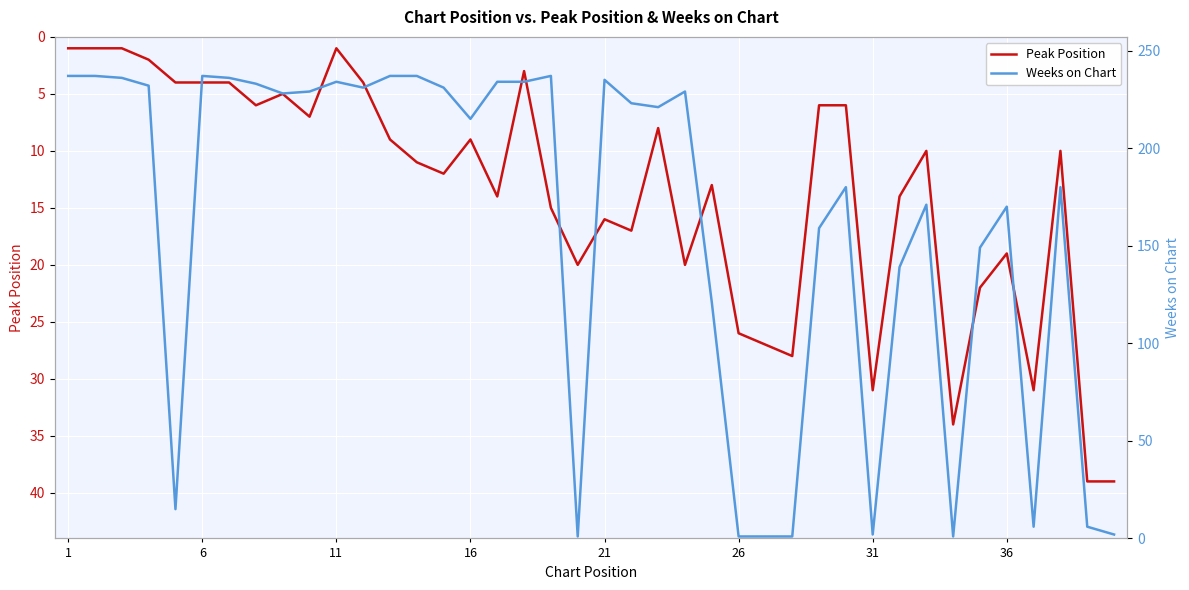

Is it true that Peak Position equals 1 at 11?

True